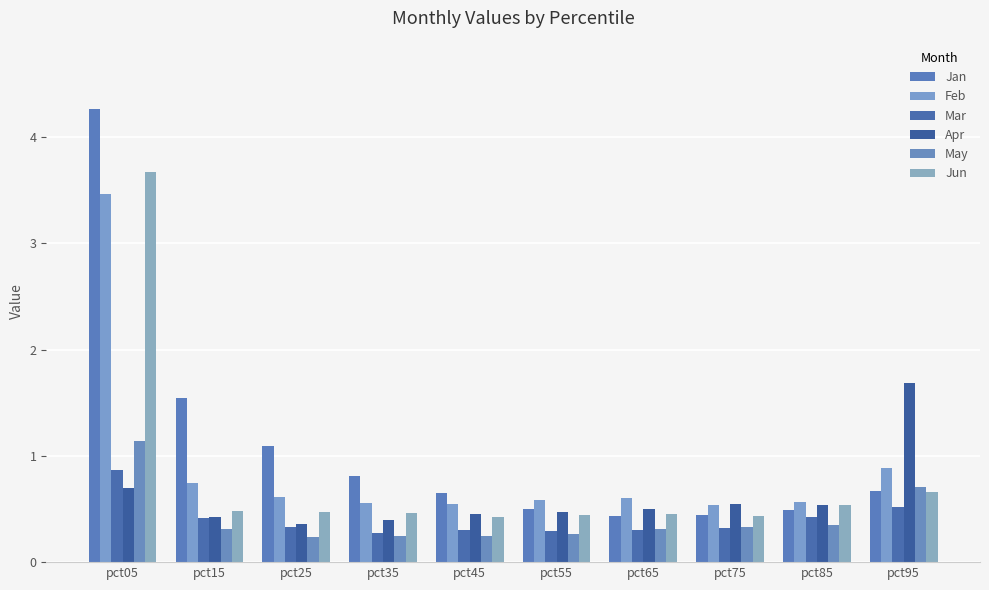

What is the average value of the Feb series?

0.9